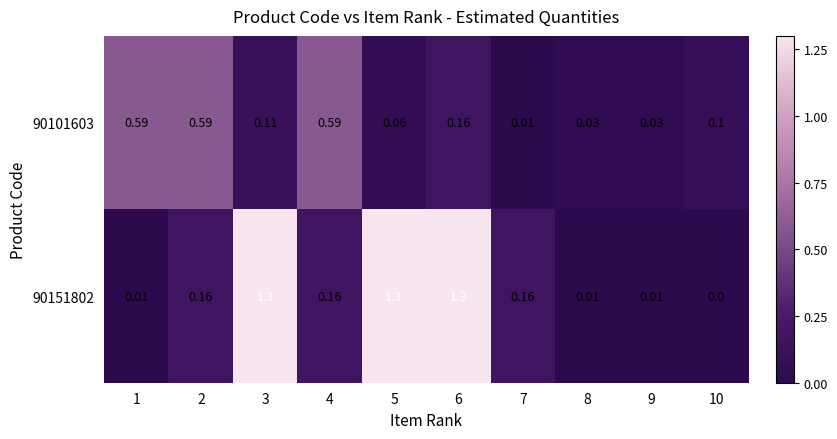

Is the value of 90101603 at 2 greater than the value of 90151802 at 1?

Yes